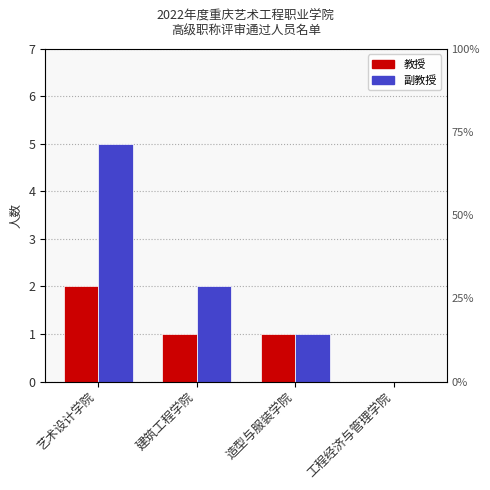

At which category is the sum across all series the highest?

艺术设计学院